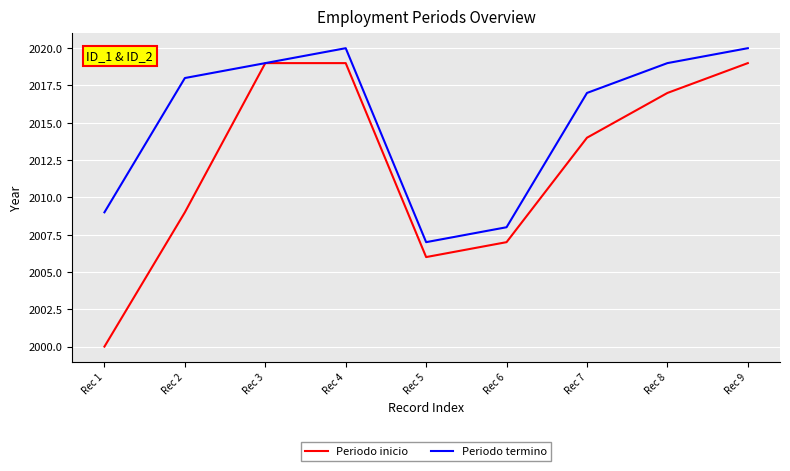

What is the spread (max minus min) of values at Rec 6?

1